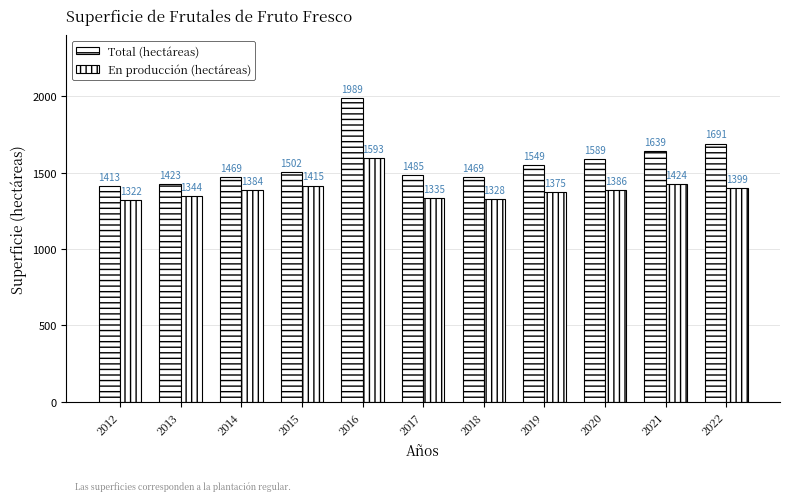

Are the bars horizontal?

No